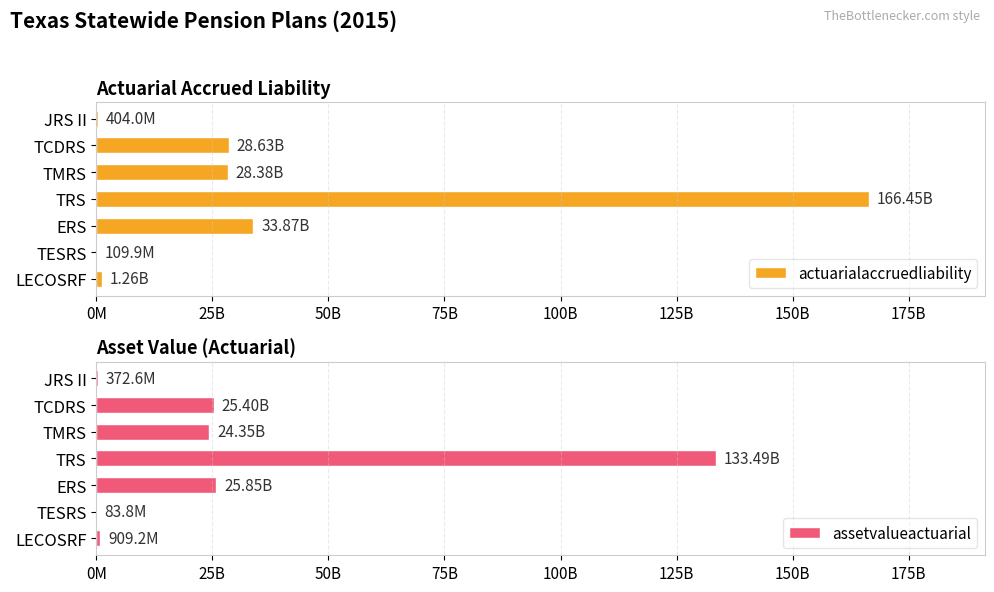

What is the sum of all assetvalueactuarial values?

210447850640